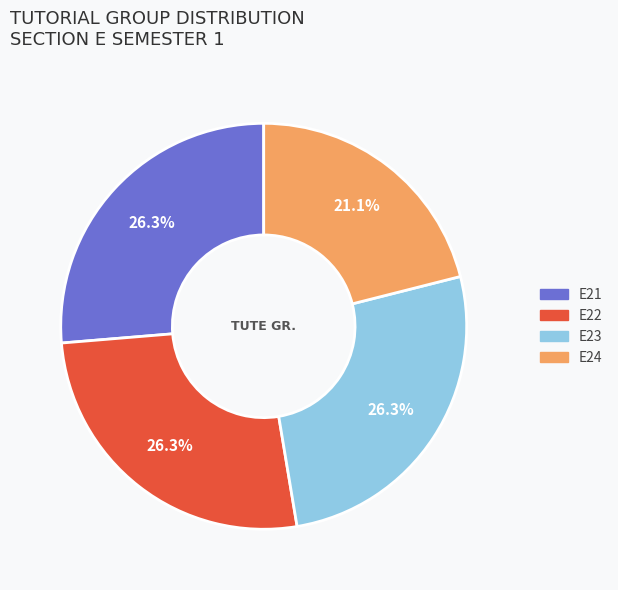

Is there a majority slice in this chart?

No